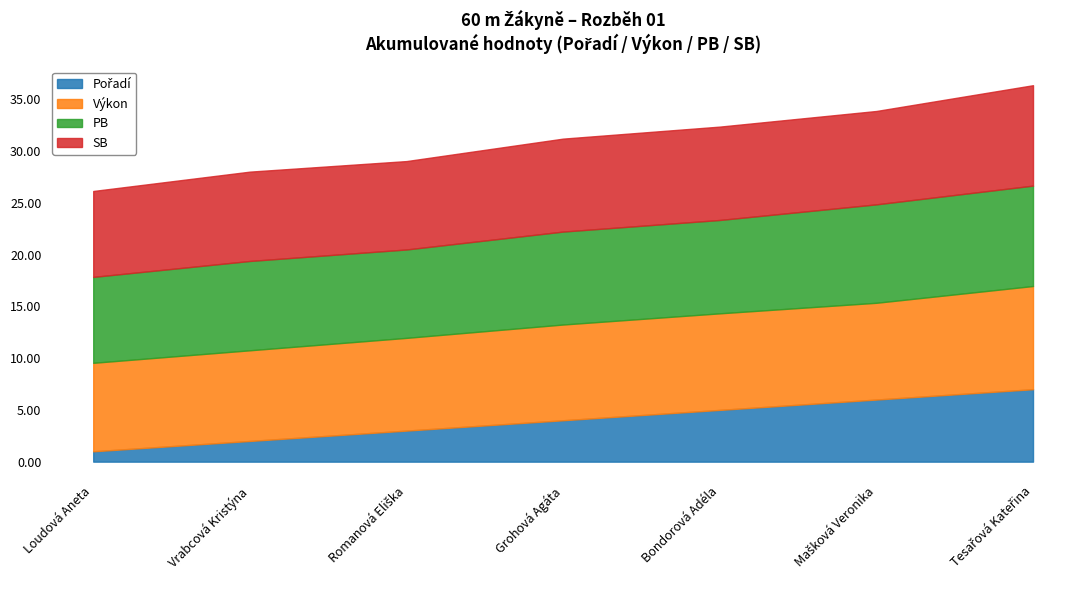

How many lines are shown in the chart?

4